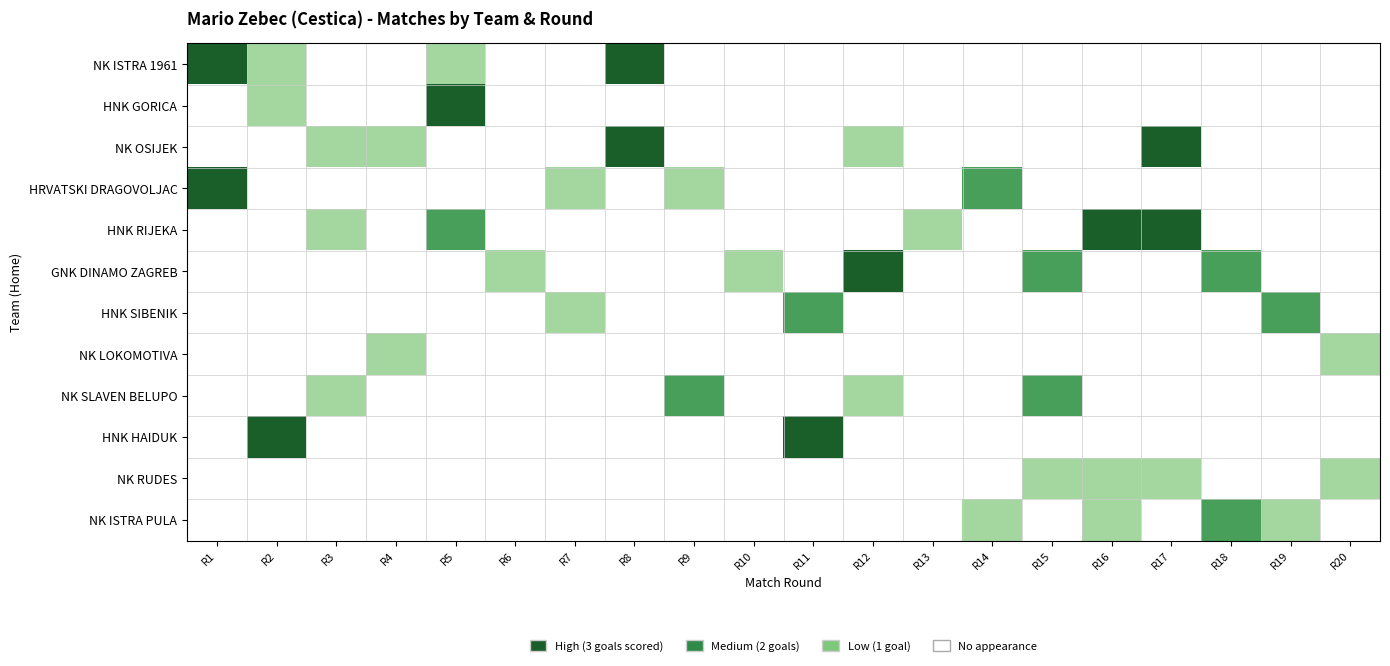

Which has a higher value, R1 or R2?

R1